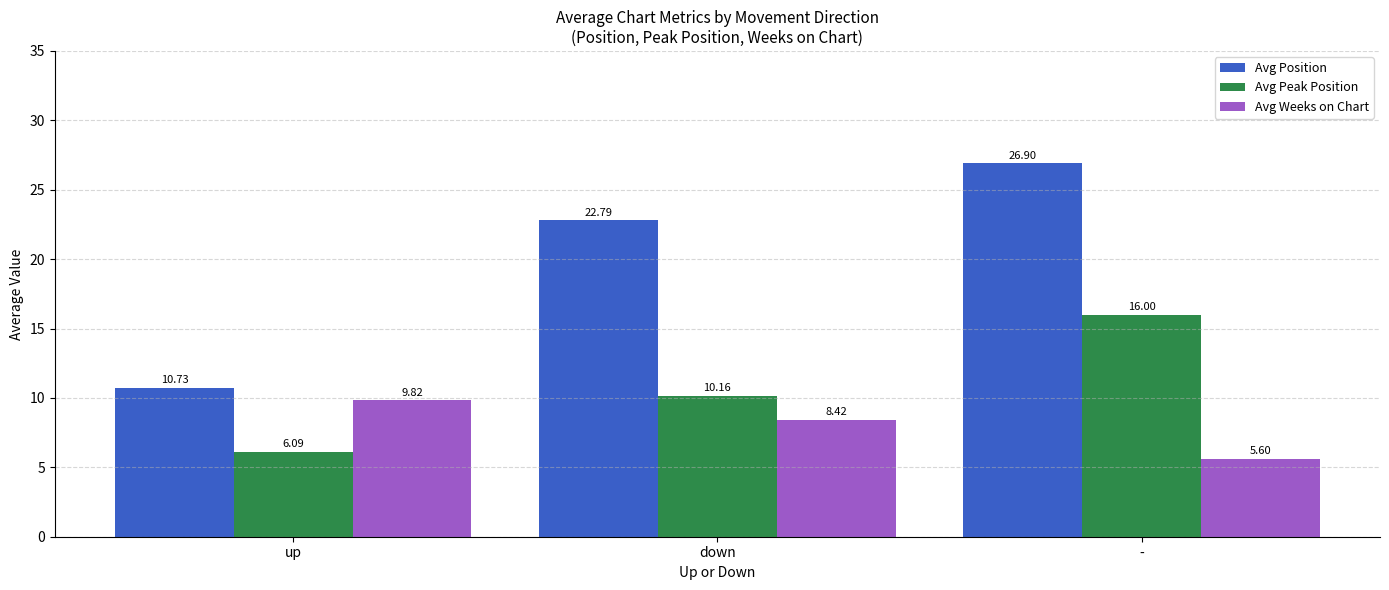

At which label is Avg Position closest to 18?

down